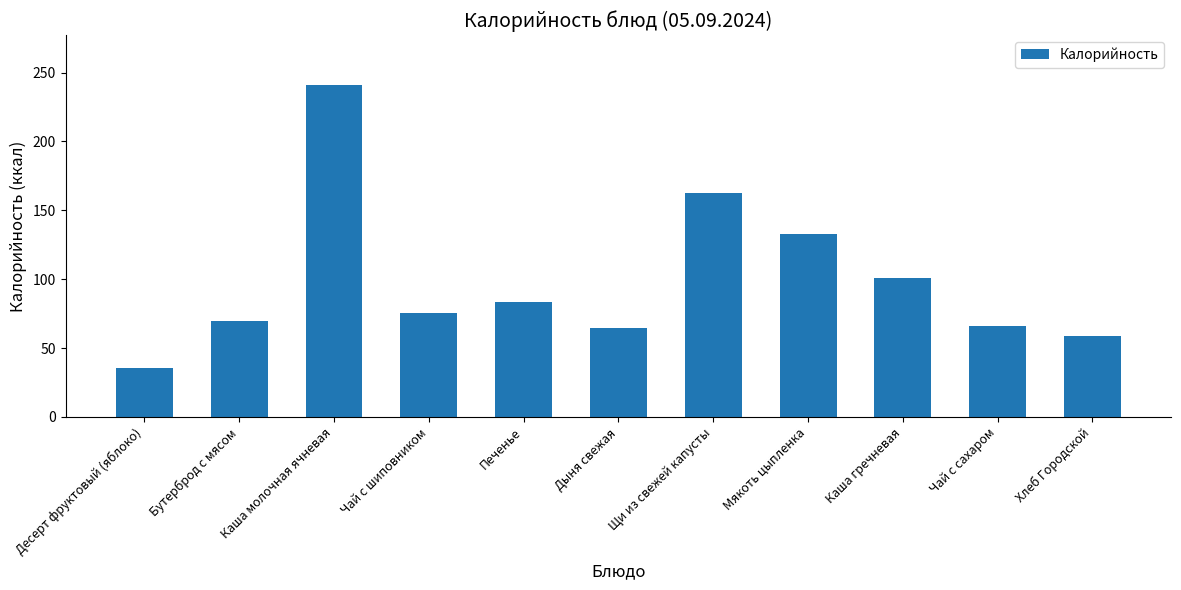

At which label does the data first exceed 75?

Каша молочная ячневая